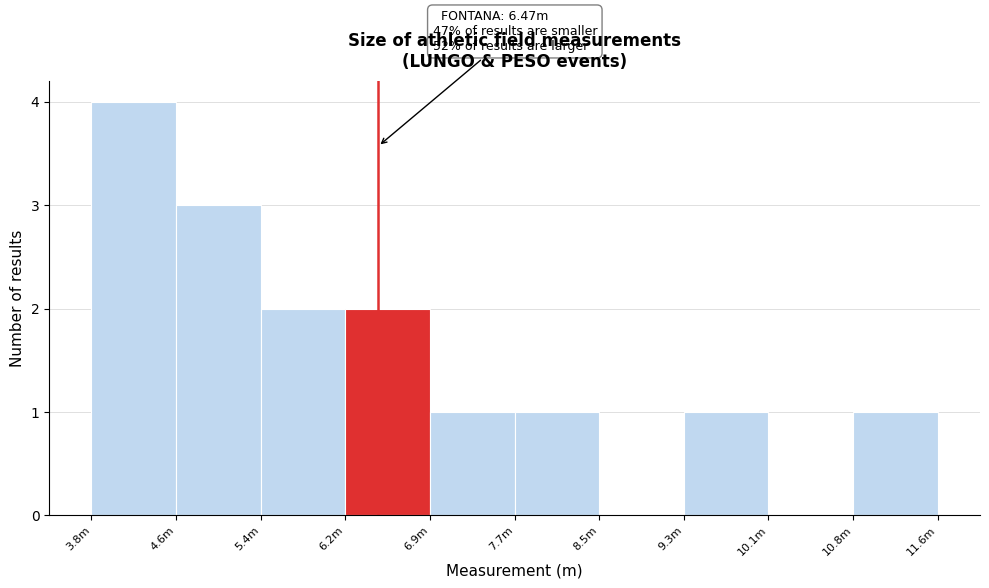

Reading left to right, extract all data points from this chart.

3.8m=4	4.6m=3	5.4m=2	6.2m=2	6.9m=1	7.7m=1	8.5m=0	9.3m=1	10.1m=0	10.8m=1